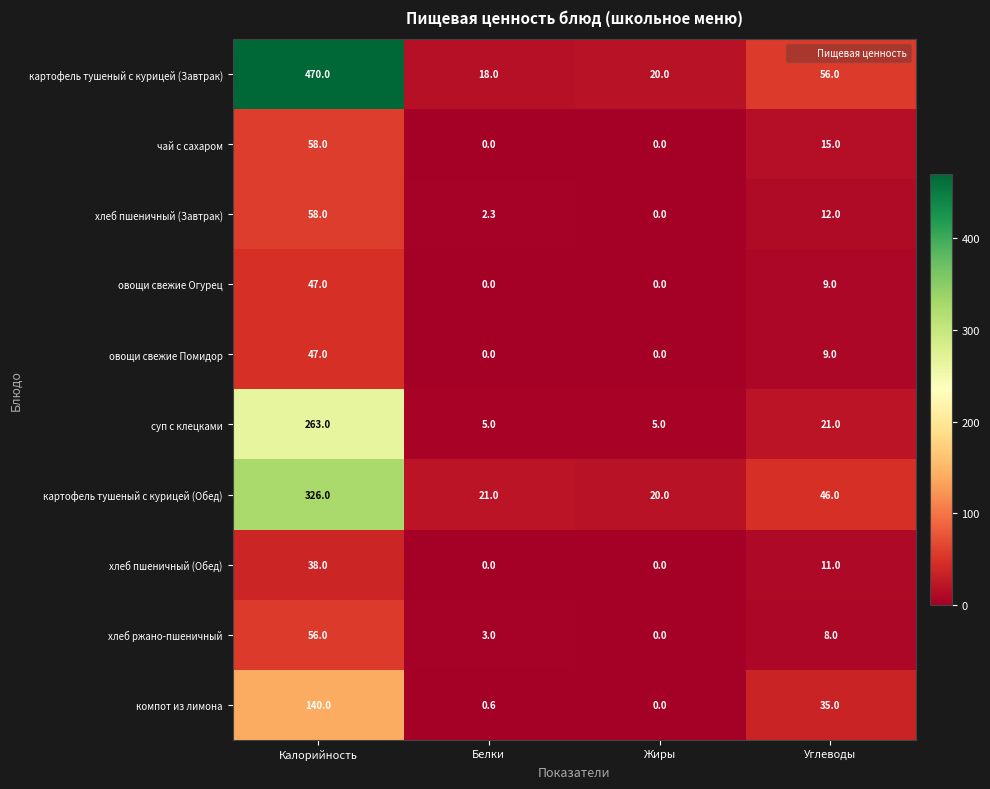

At how many categories does at least one series exceed 43?

2